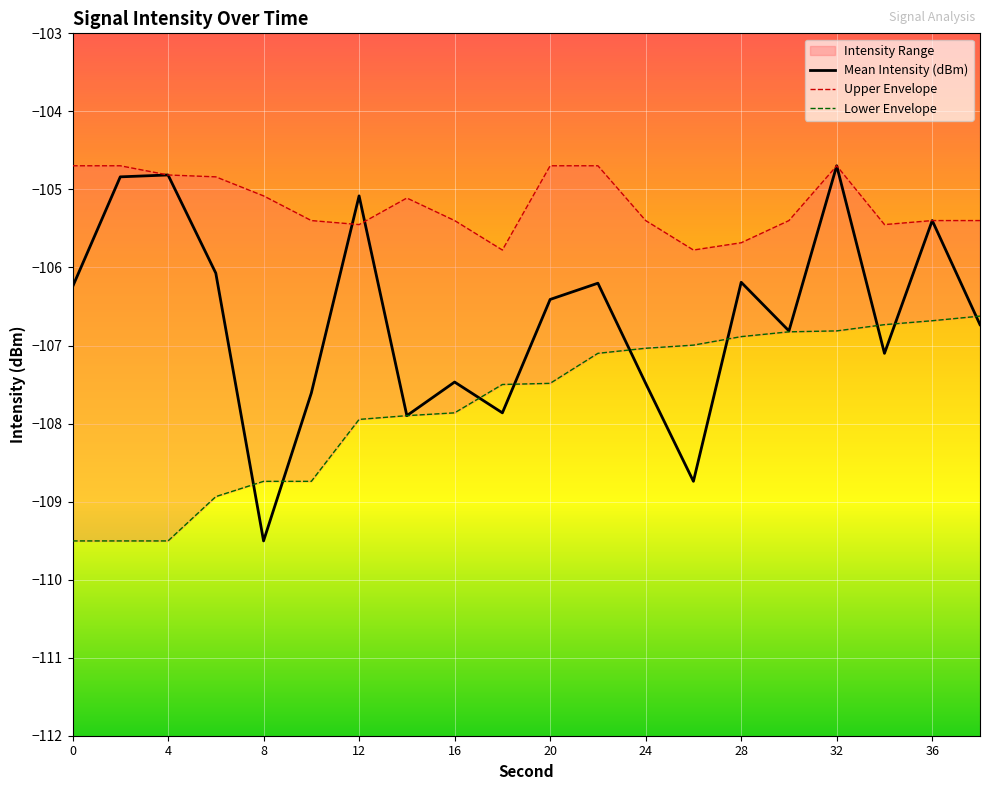

True or false: Lower Envelope and Upper Envelope cross at least once.

False